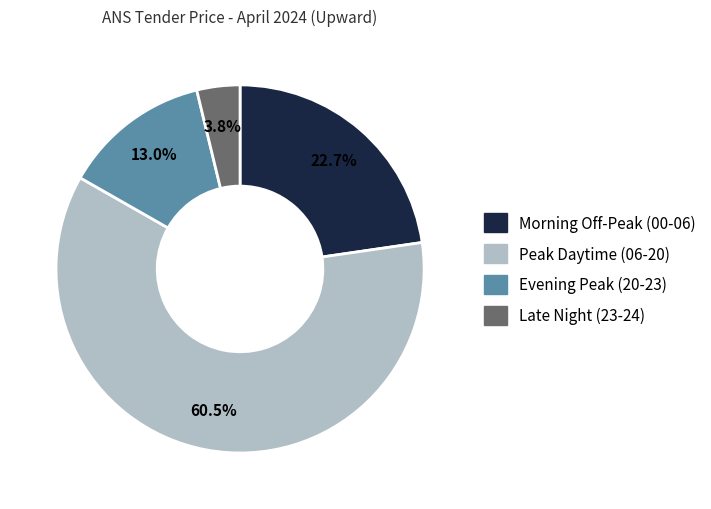

Count the number of slices in the pie.

4